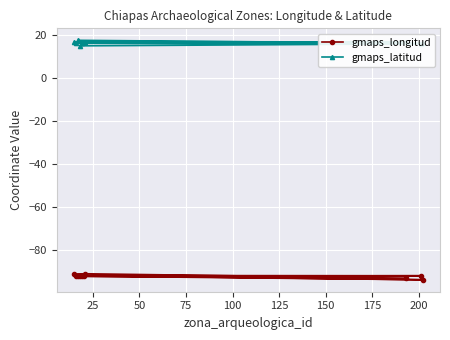

What is the minimum value for gmaps_longitud?

-93.7